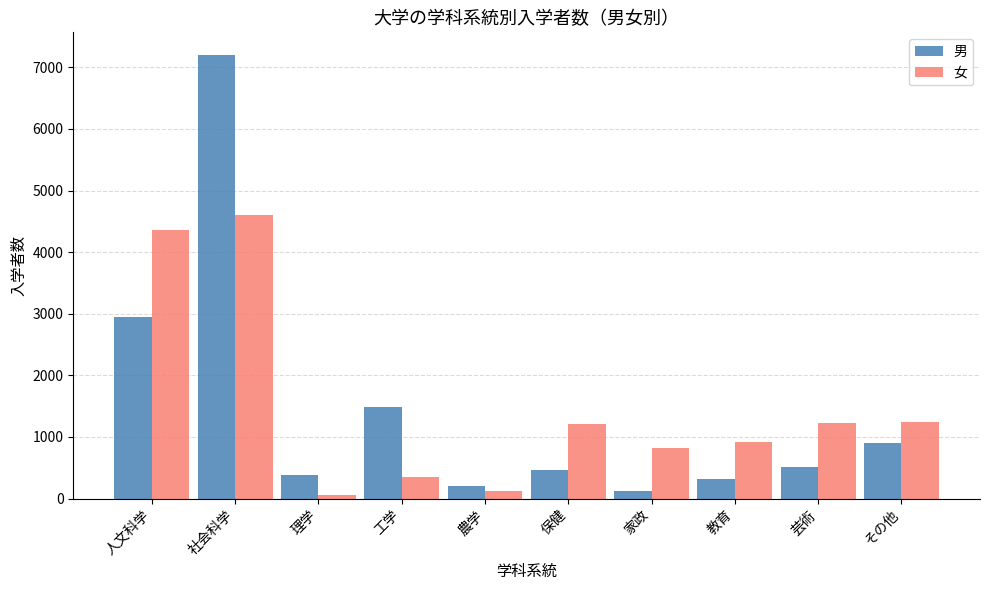

What are all the series names shown in the legend?

男, 女